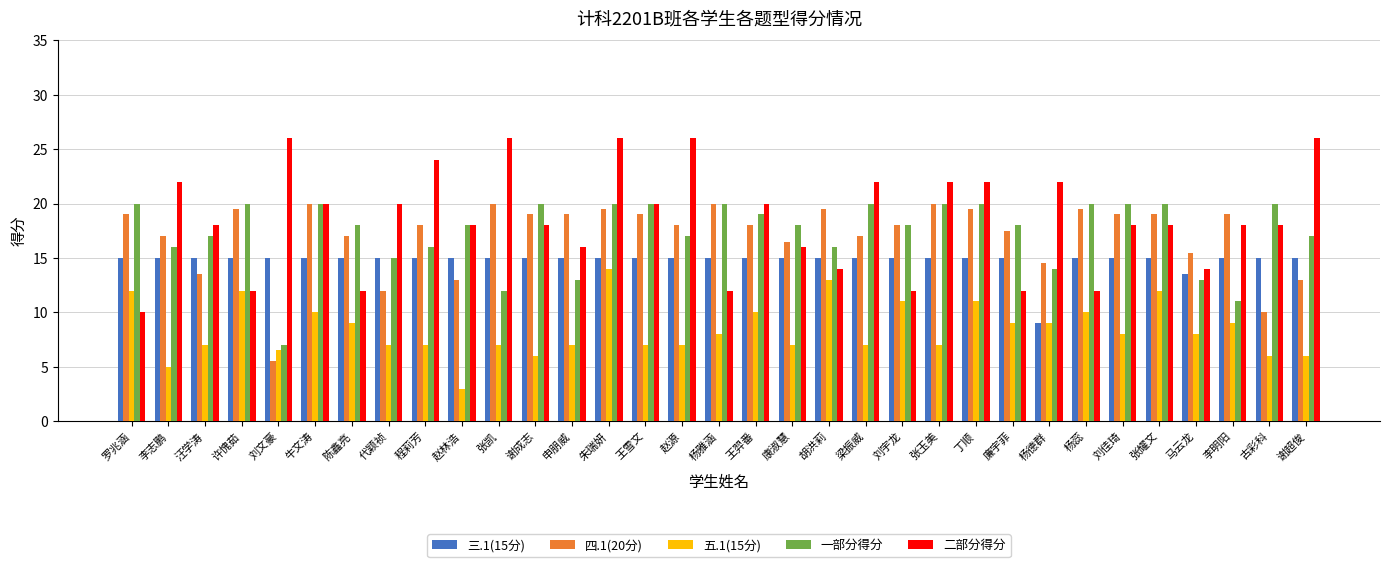

What is the sum of the 一部分得分 values at 刘文豪 and 廉宇菲?

25.0